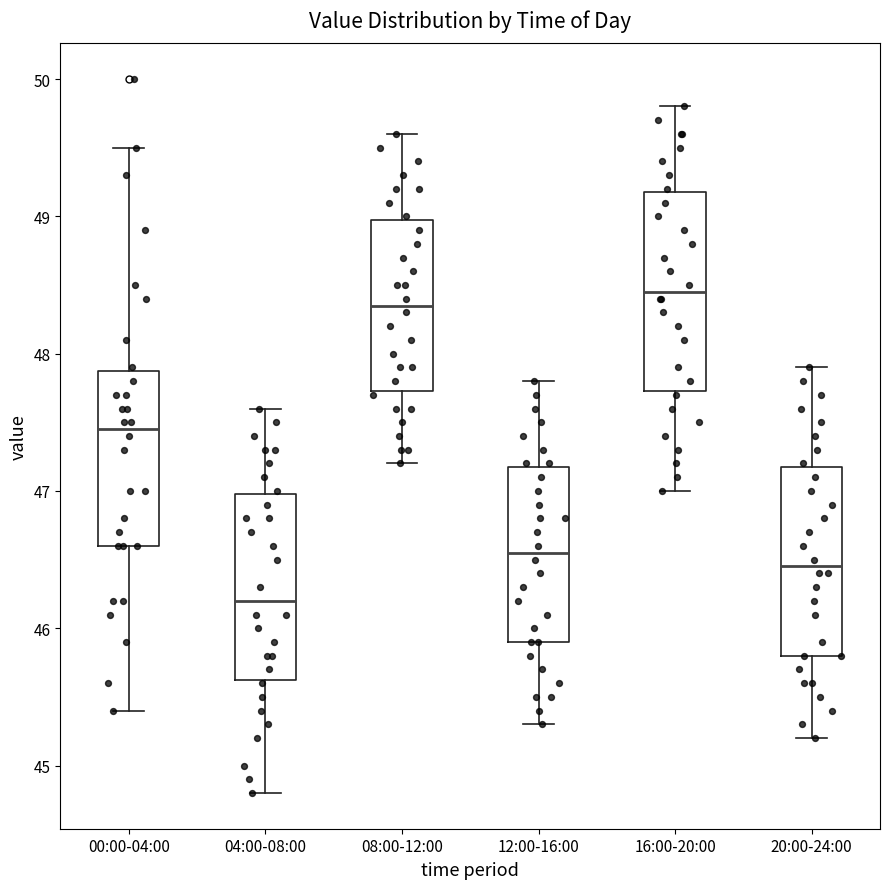

Which box's median line is the highest?

16:00-20:00